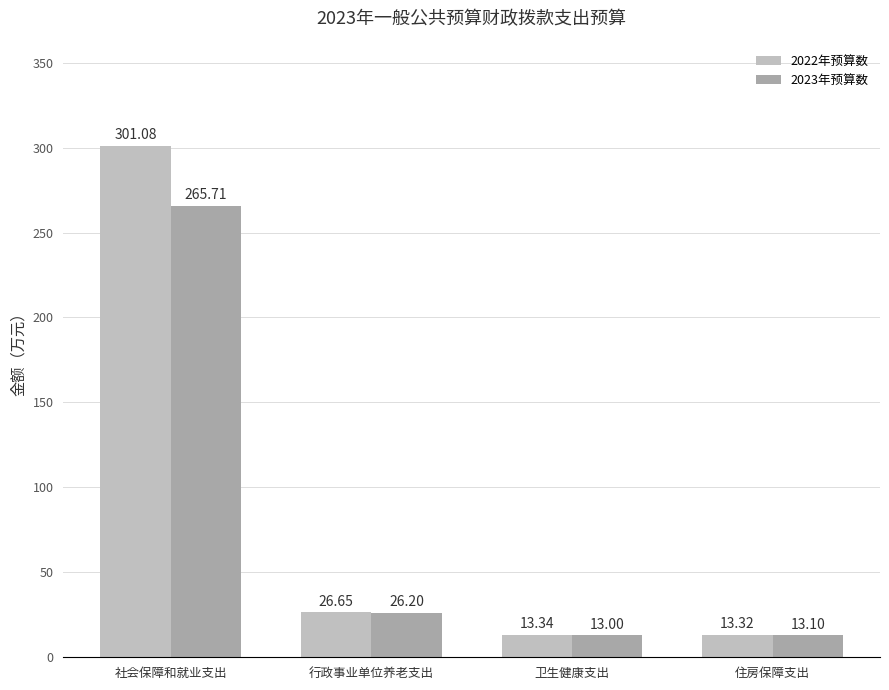

Which category has the lowest value in the 2022年预算数 series?

住房保障支出